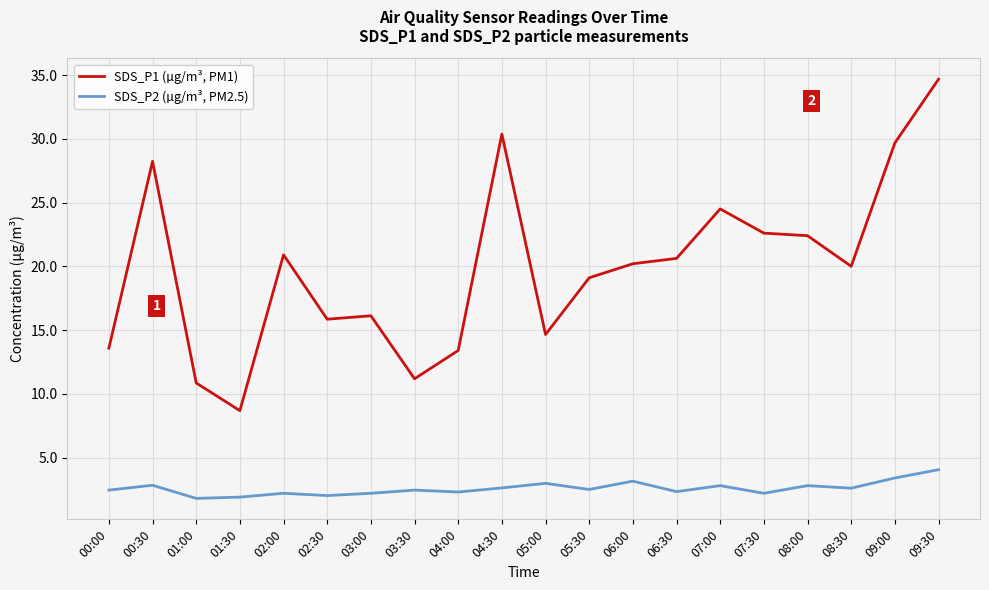

What is the difference between the highest and lowest values at 07:30?

20.4